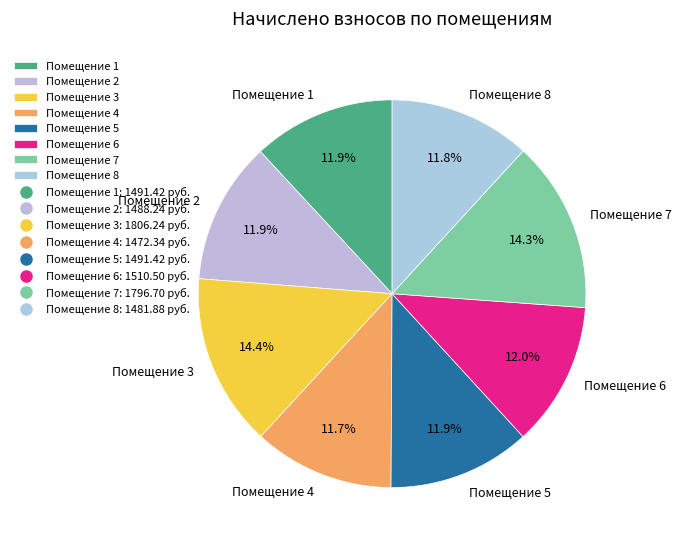

Approximately how many times larger is the value at Помещение 3 compared to Помещение 7?

1.0